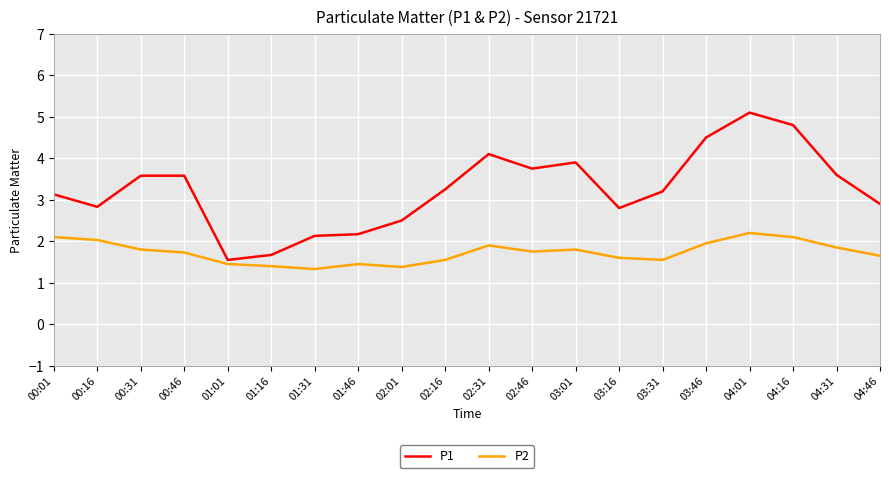

How many values in the P1 series exceed 3?

12